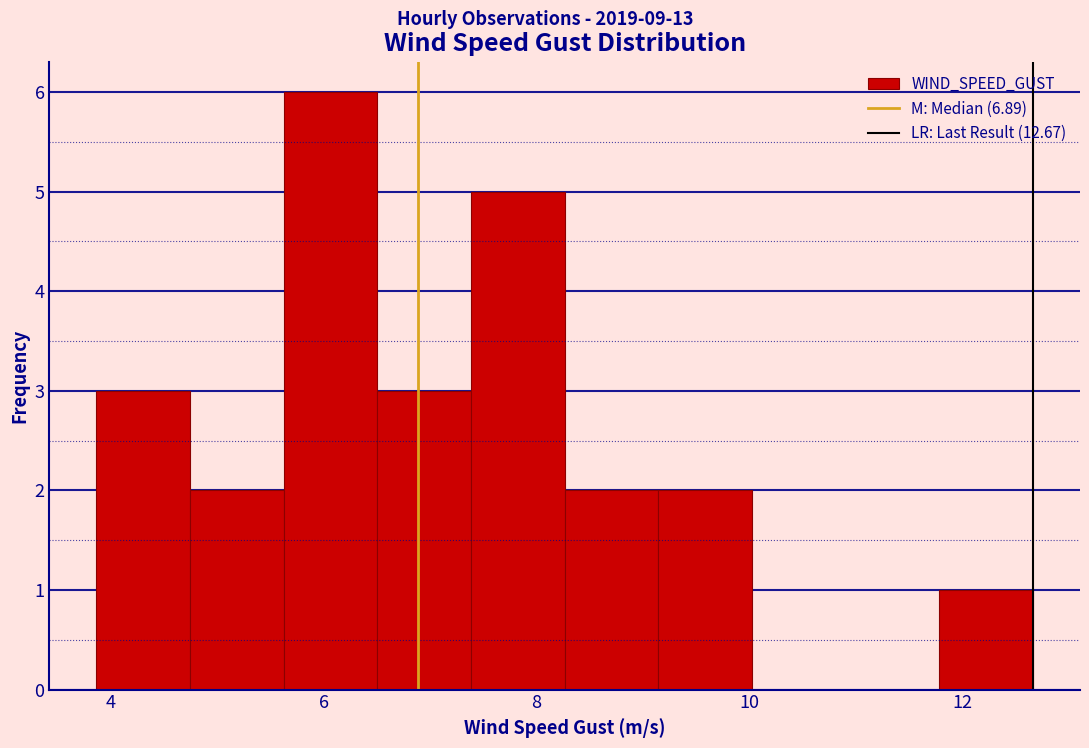

Reading left to right, transcribe this chart: for each bar, give the range it covers on the x-axis and its height. Neither the bar edges nor the heights are printed on the chart, so give them approximately, as read against the axes.

3.8 to 4.8: 3
4.8 to 5.6: 2
5.6 to 6.6: 6
6.6 to 7.4: 3
7.4 to 8.2: 5
8.2 to 9.2: 2
9.2 to 10.0: 2
10.0 to 11.0: 0
11.0 to 11.8: 0
11.8 to 12.6: 1